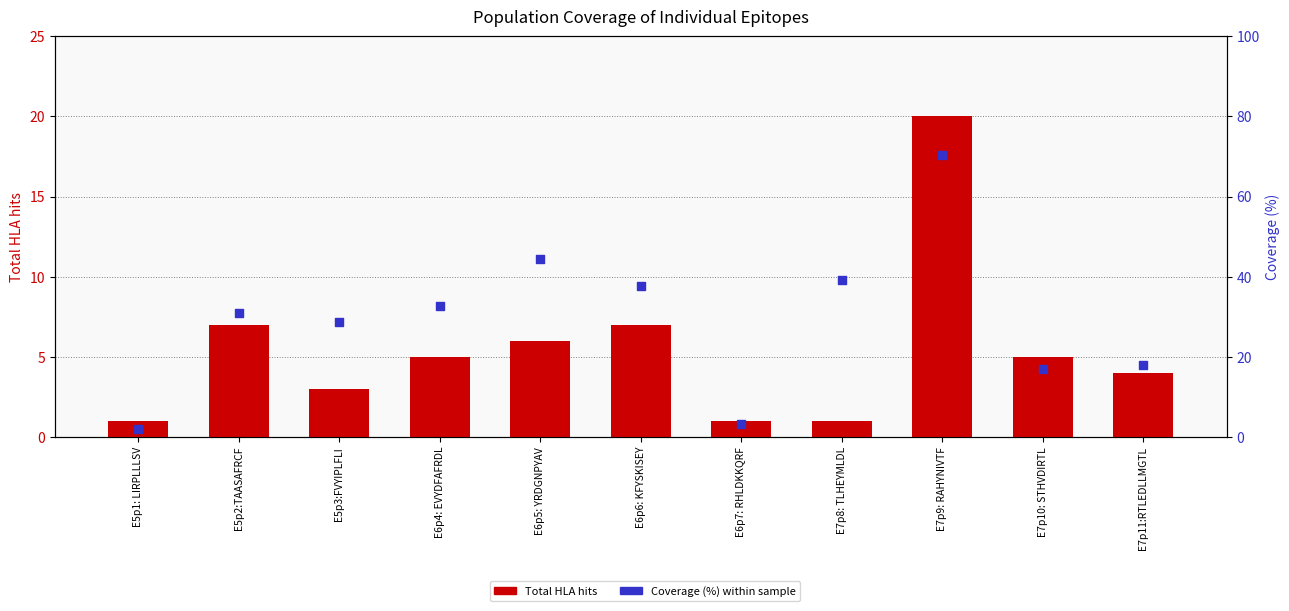

Is the value of Total HLA hits at E6p7: RHLDKKQRF greater than the value of Coverage (%) at E7p9: RAHYNIVTF?

No